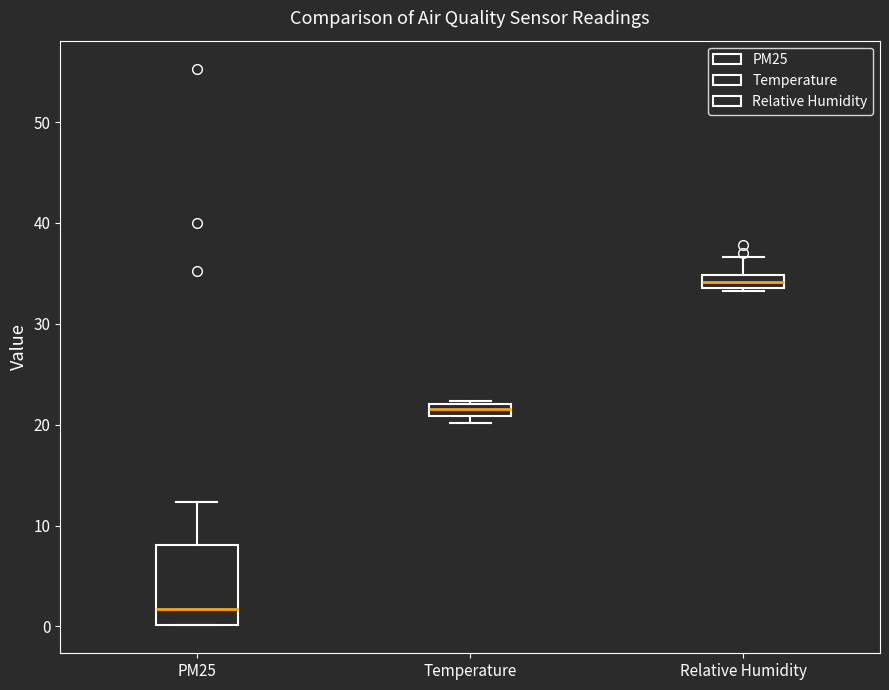

Which box's median line is the highest?

Relative Humidity